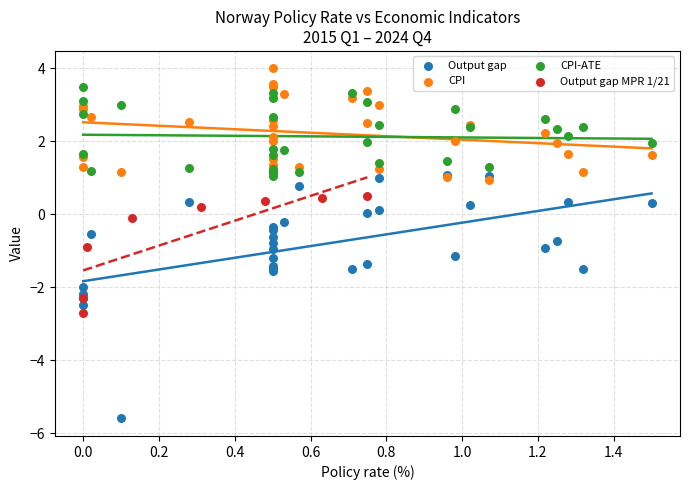

Which series reaches the maximum Y coordinate?

CPI